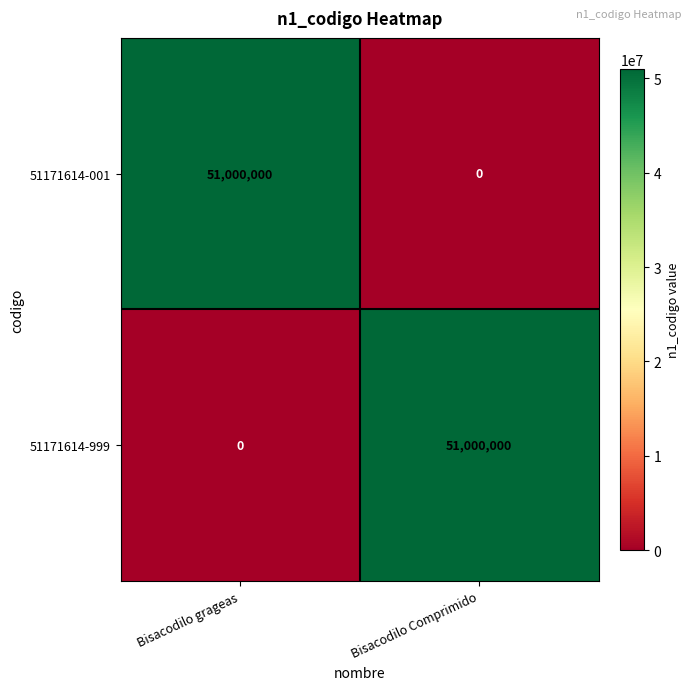

Reading left to right, what are all the values shown in this chart?

51171614-001: 51000000	0
51171614-999: 0	51000000